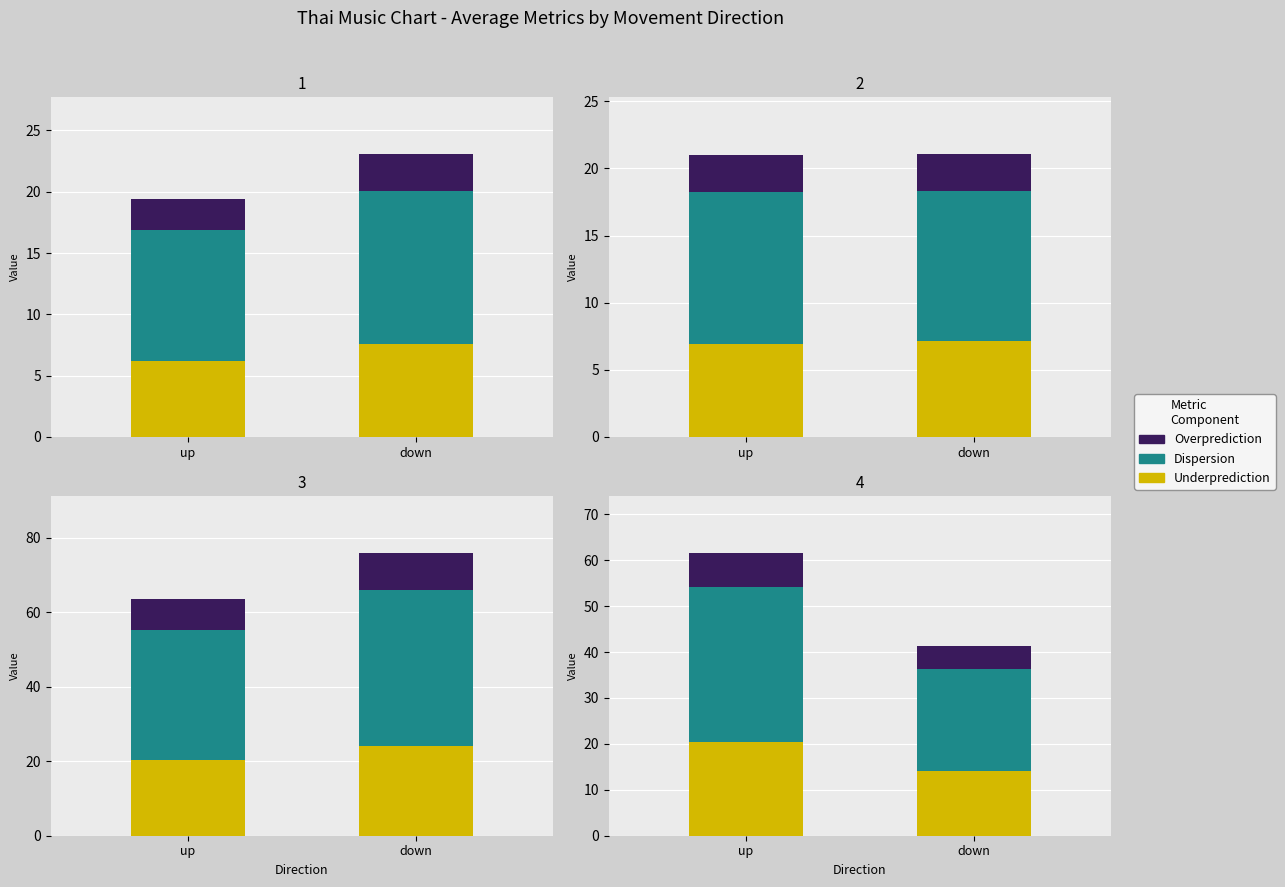

Does the chart contain any negative values?

No